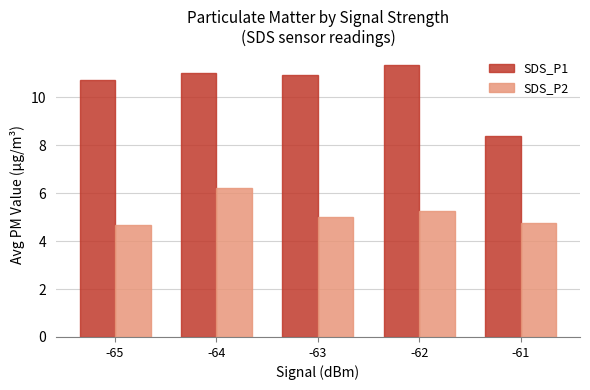

At which label does SDS_P1 first exceed 10?

-65